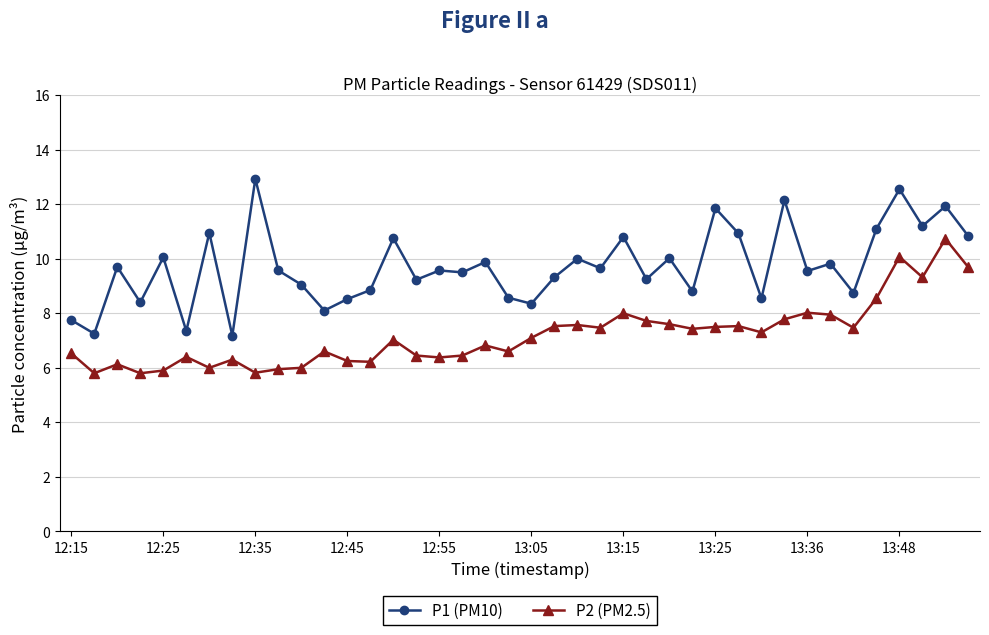

True or false: P1 (PM10) and P2 (PM2.5) intersect in this chart.

False